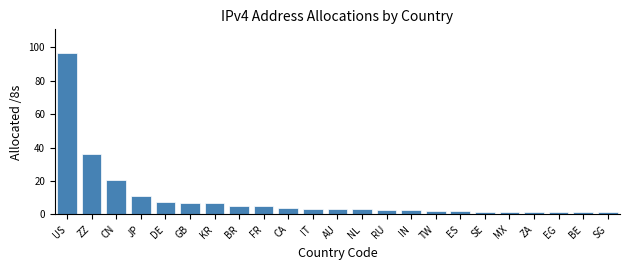

Which category has the highest value across all series?

US